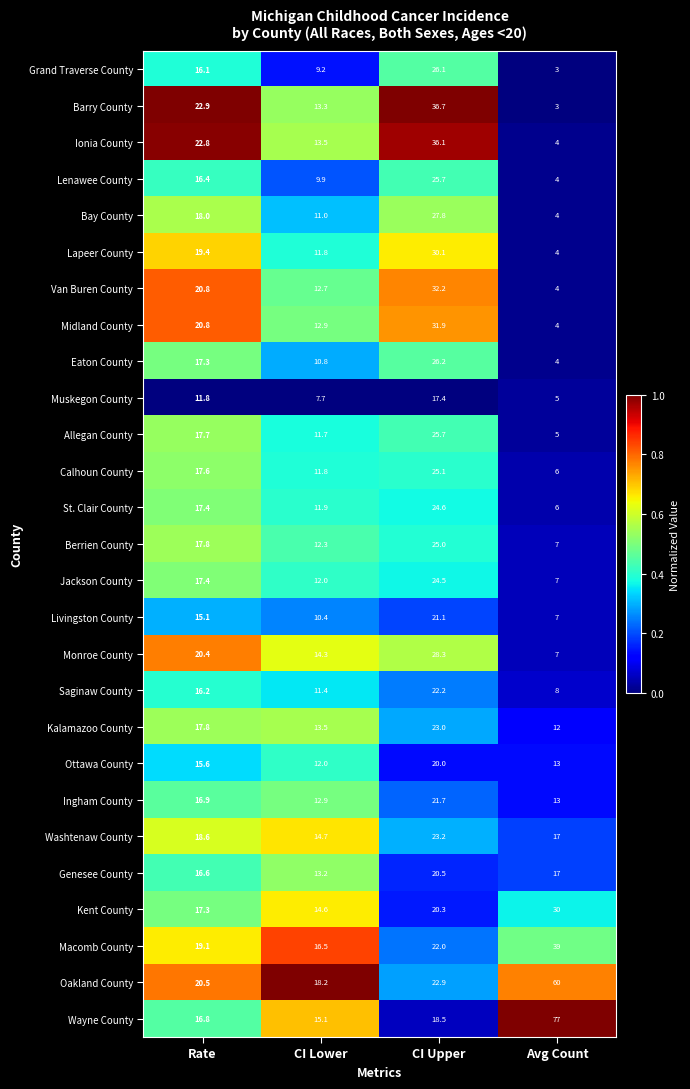

What is the maximum value shown in the chart?

77.0